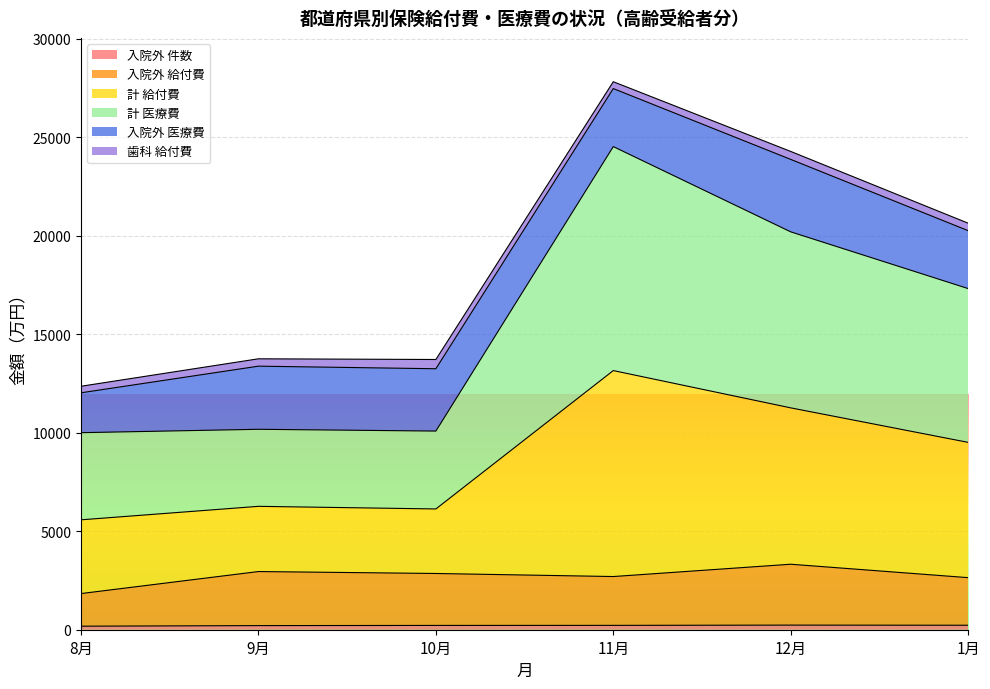

How many interior local valleys does the 計 給付費 series have?

1